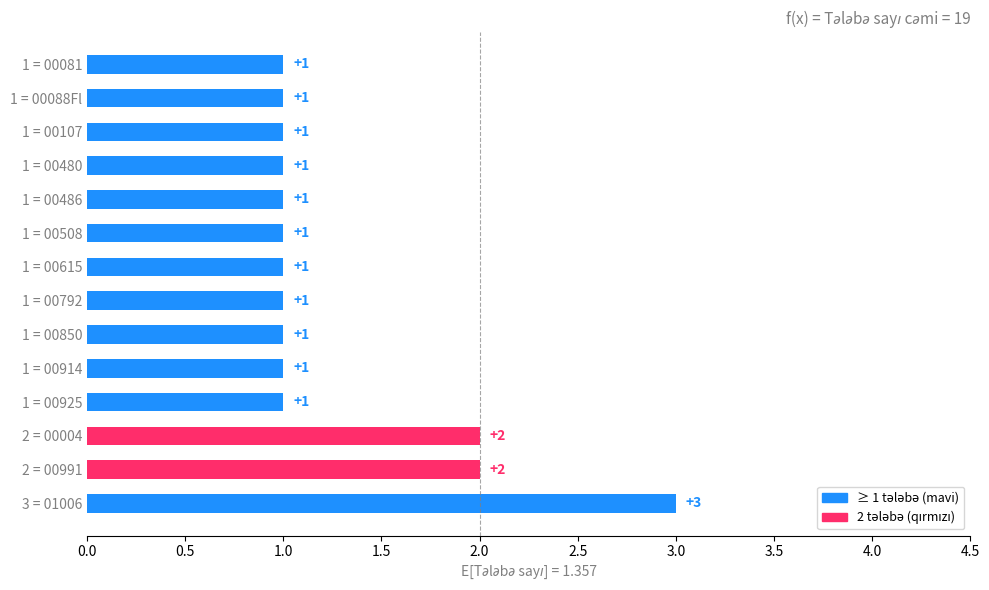

Count the number of categories in the chart.

14